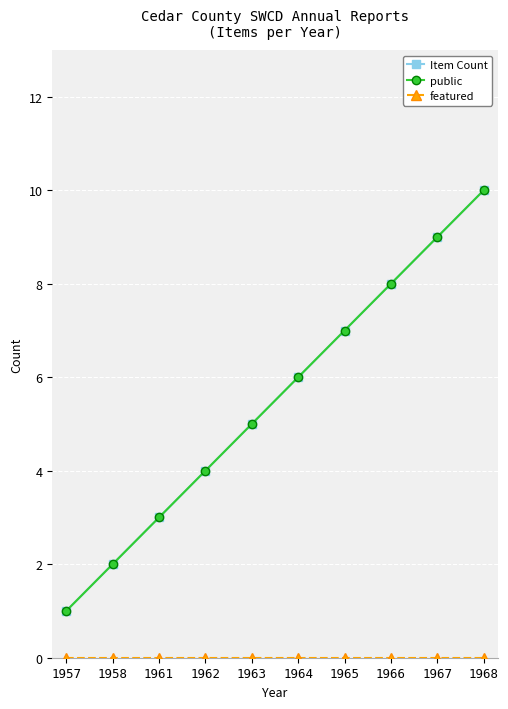

Is this an area chart (filled region under the line)?

No